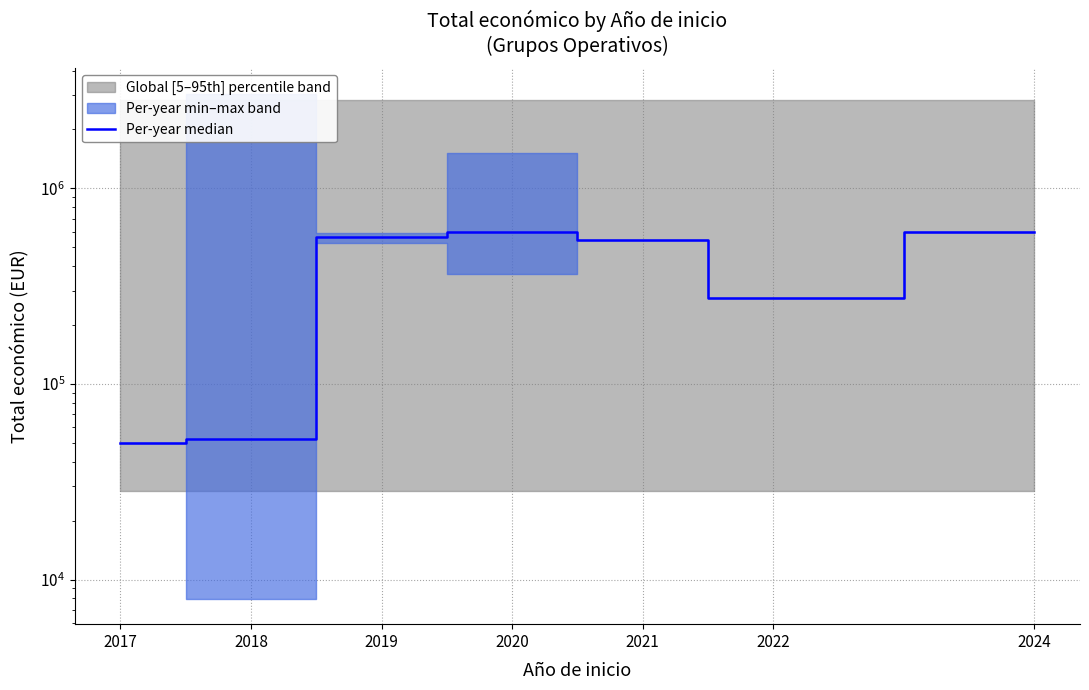

Rank the categories by value from lowest to highest.

2017, 2018, 2022, 2021, 2019, 2024, 2020